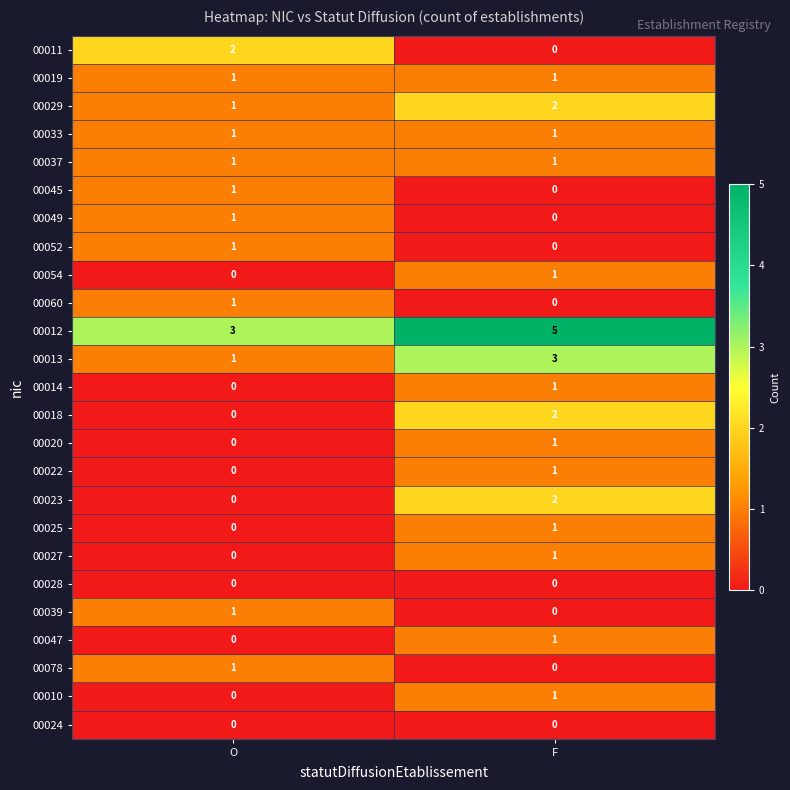

What is the difference between the highest and lowest values at F?

5